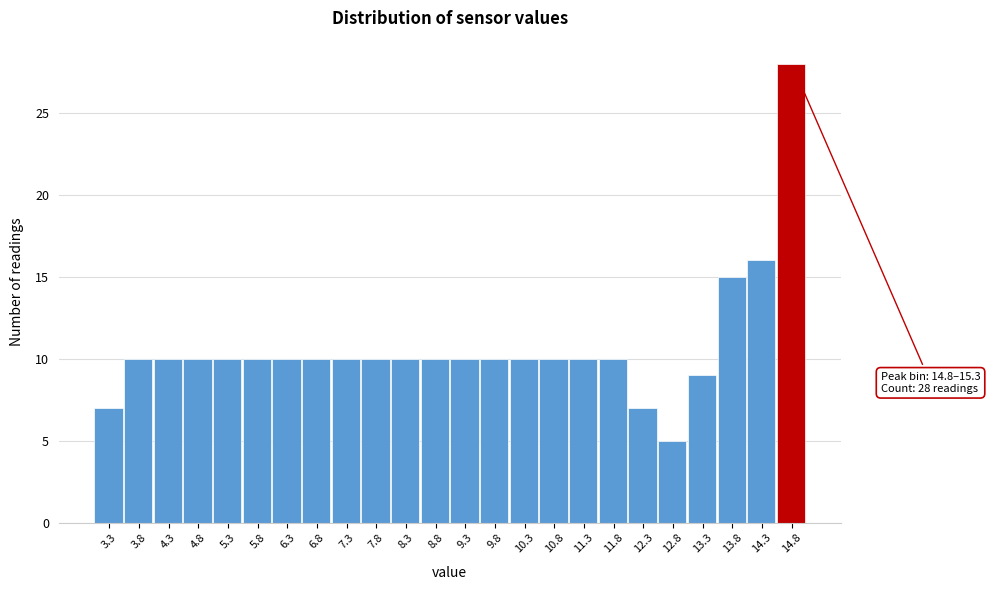

Reading right to left, list all the values displayed in this chart.

14.8=28	14.3=16	13.8=15	13.3=9	12.8=5	12.3=7	11.8=10	11.3=10	10.8=10	10.3=10	9.8=10	9.3=10	8.8=10	8.3=10	7.8=10	7.3=10	6.8=10	6.3=10	5.8=10	5.3=10	4.8=10	4.3=10	3.8=10	3.3=7